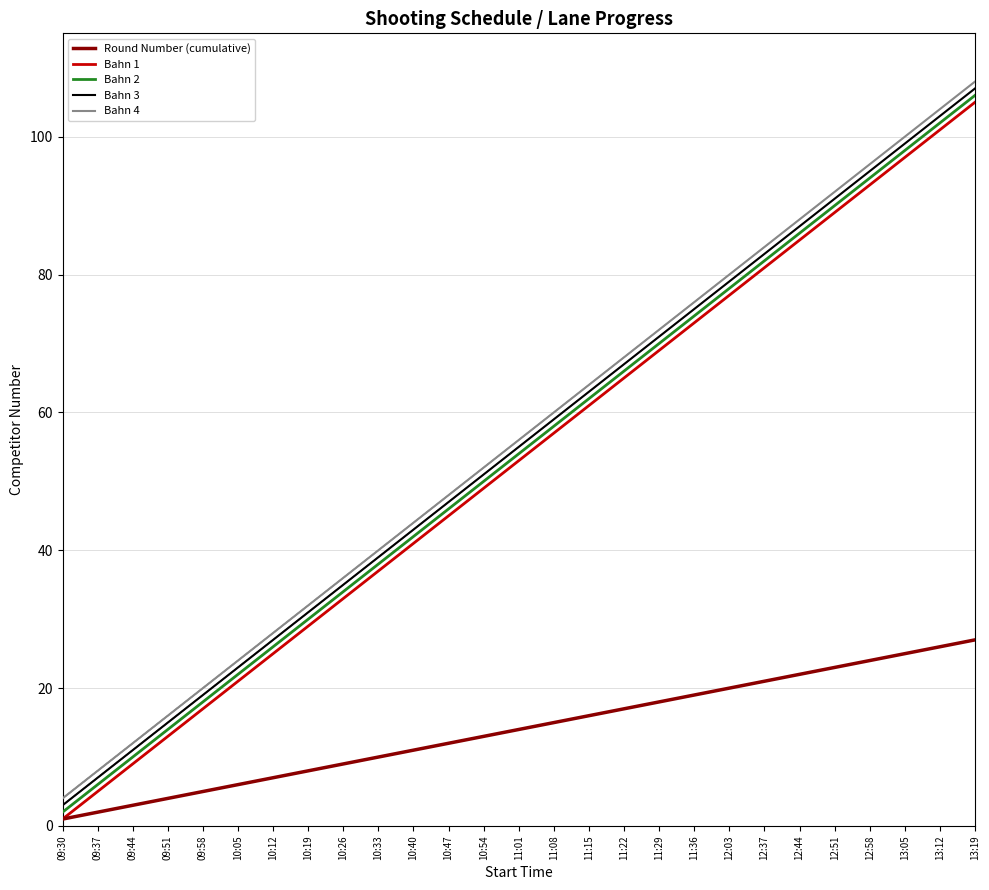

Which category has the highest value across all series?

13:19